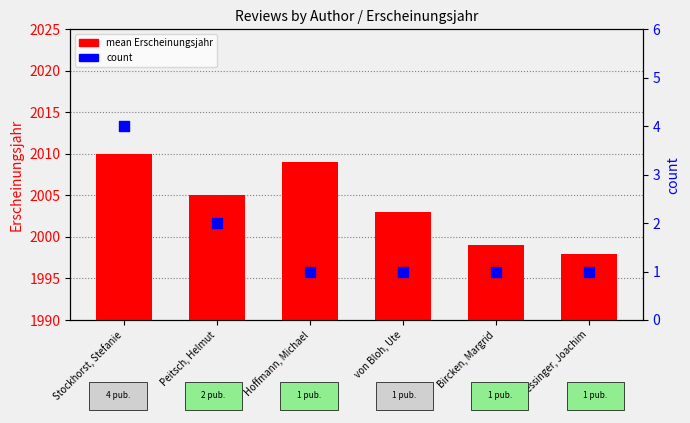

Which series reaches the maximum Y coordinate?

mean Erscheinungsjahr